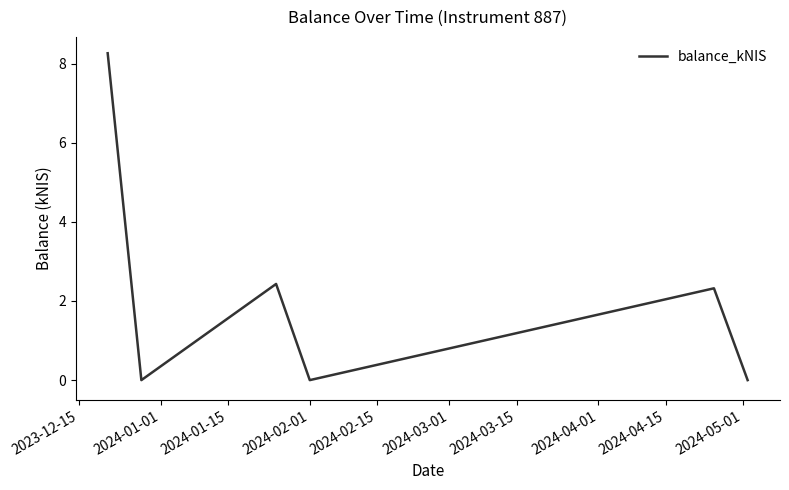

What is the greatest value displayed?

8.3